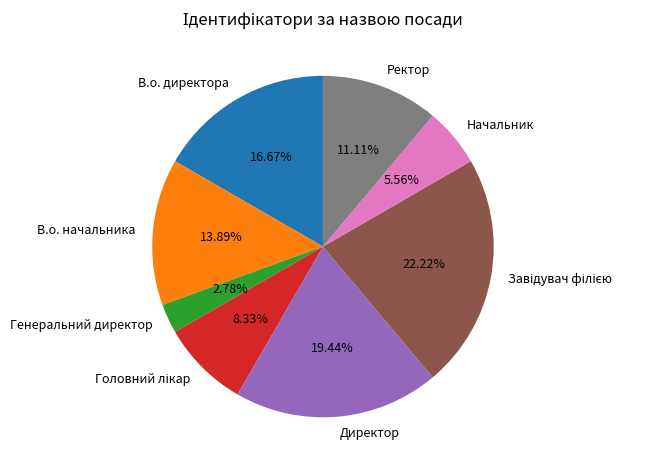

What is the ratio of the value at В.о. директора to the value at Ректор?

1.5